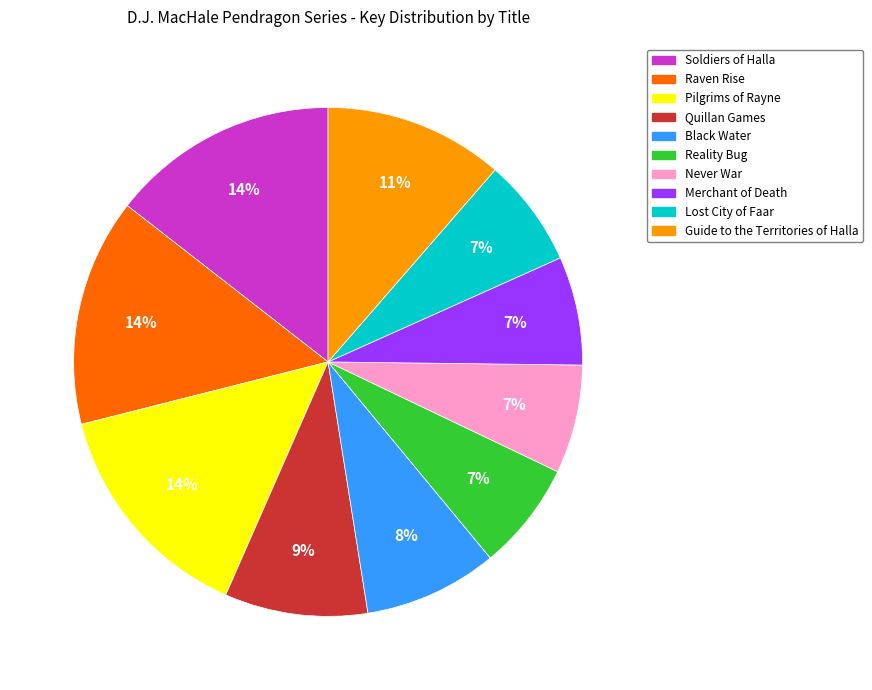

To the nearest percent, what percentage of the pie is Raven Rise?

14%